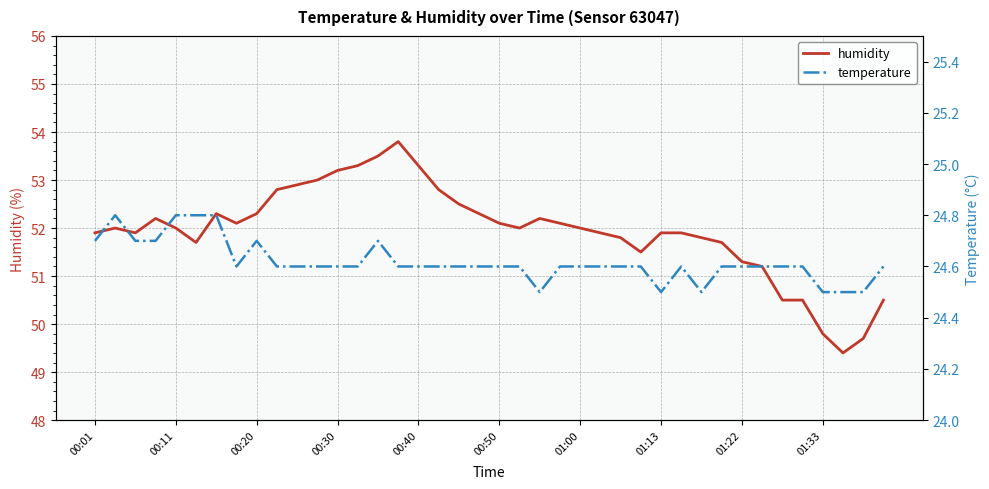

Rank the series at 13 from lowest to highest value.

temperature, humidity